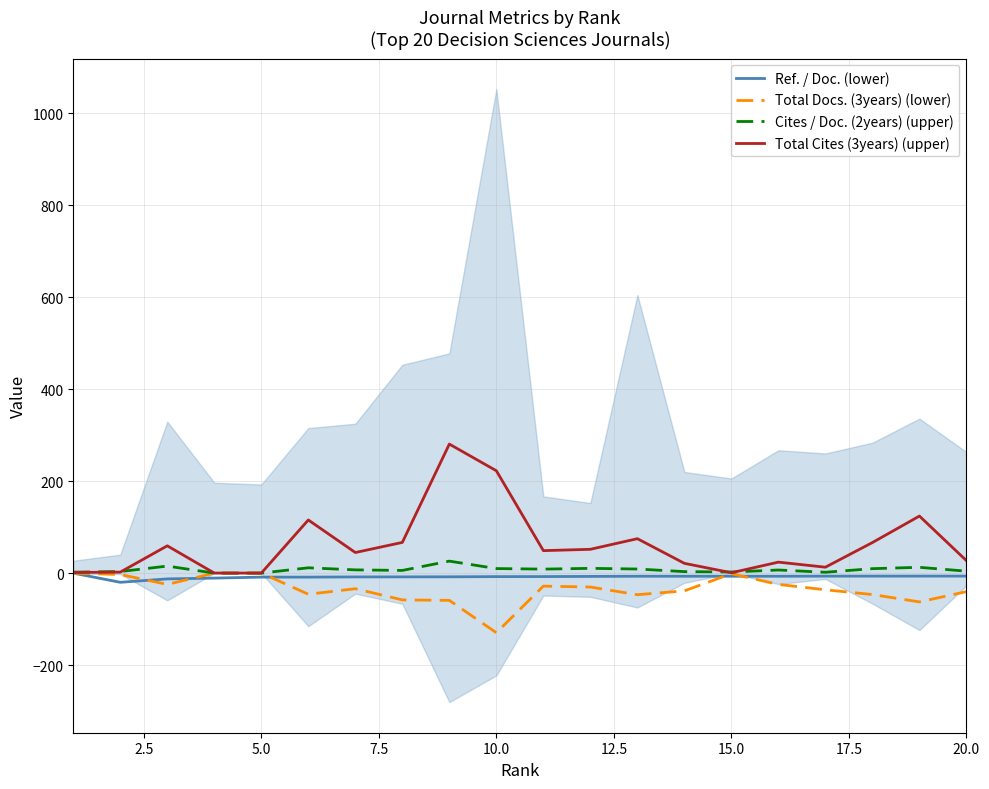

What is the lowest value of the Ref. / Doc. (lower) series?

-20.1